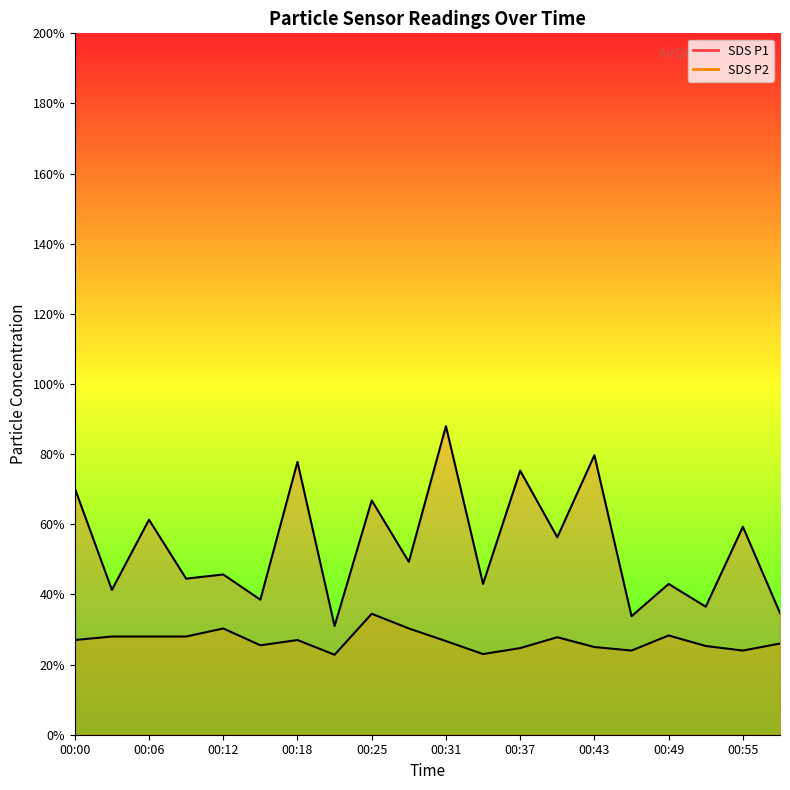

Is it true that SDS_P2 line equals 3.6 at 15?

False